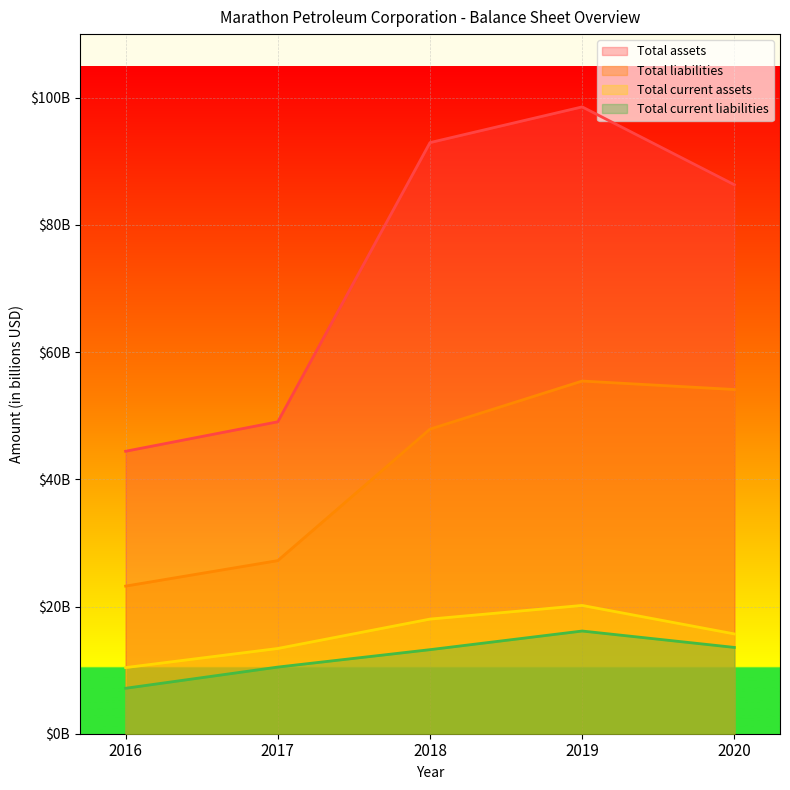

Which series has the largest range (max minus min)?

Total assets